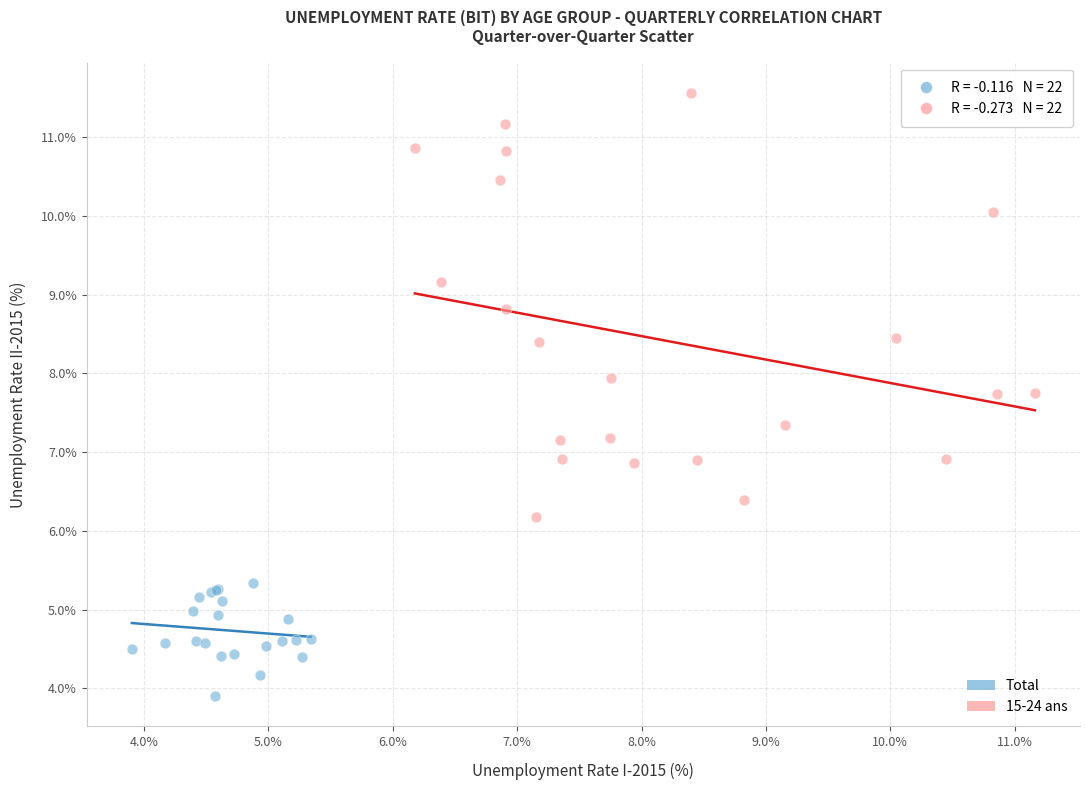

Which series has the largest Y range (max minus min)?

15-24 ans